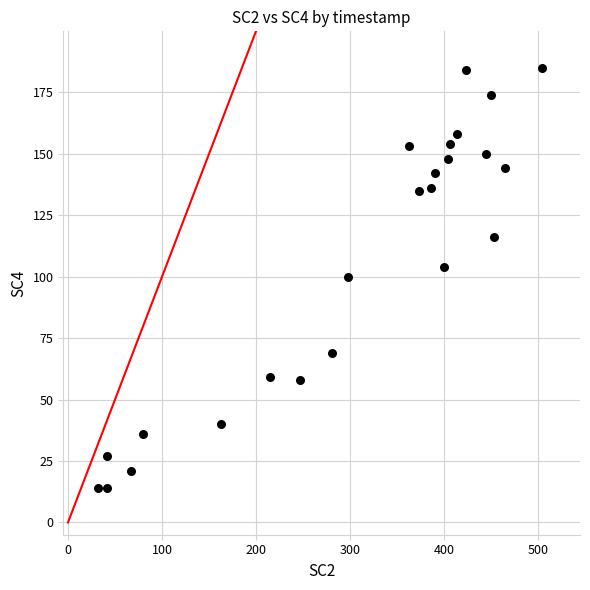

What is the range of Y values (max minus min)?

171